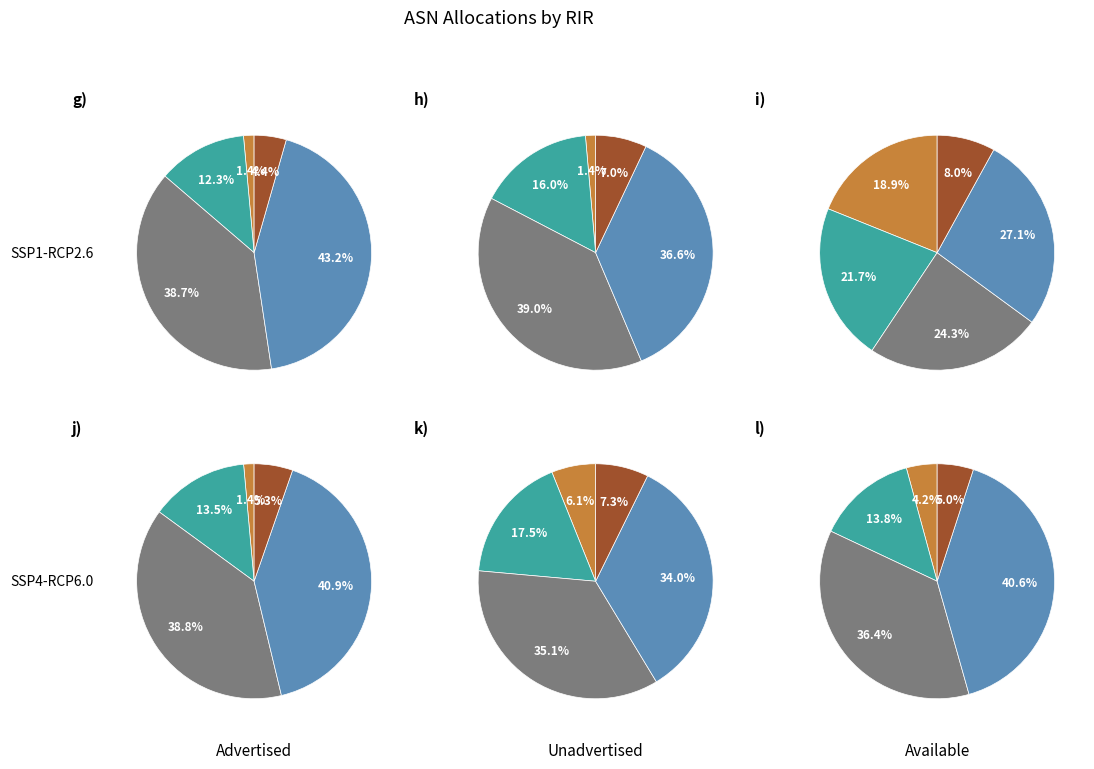

Combined, what portion of the pie is lacnic and ripencc?

47.6%